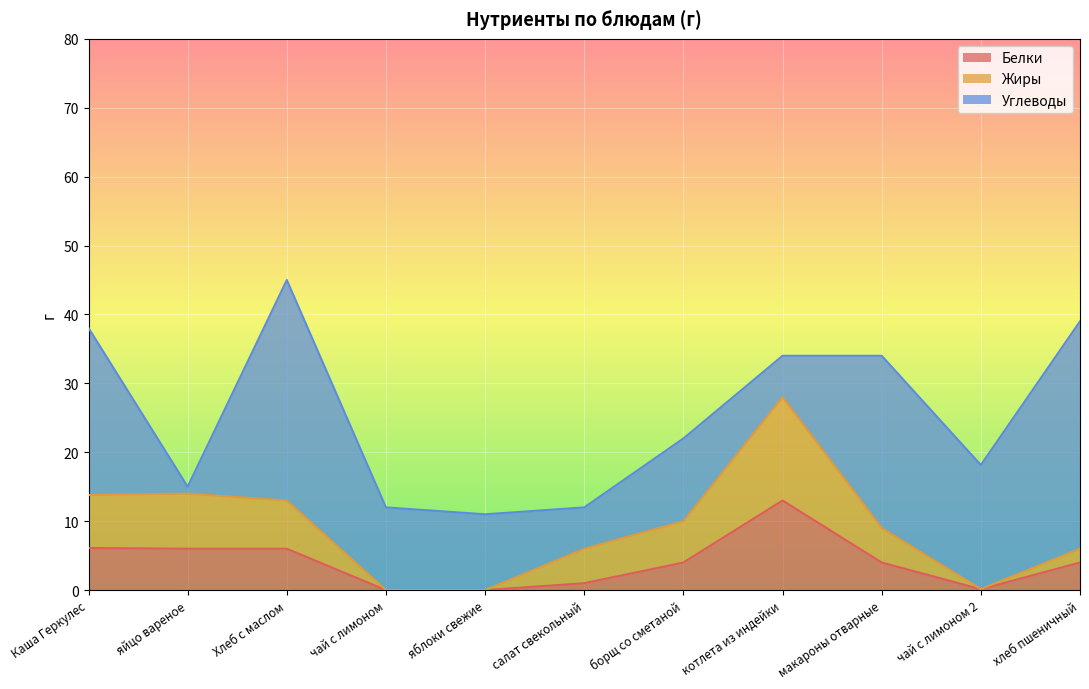

What is the value of the Жиры point at the 9th from the left?

9.0